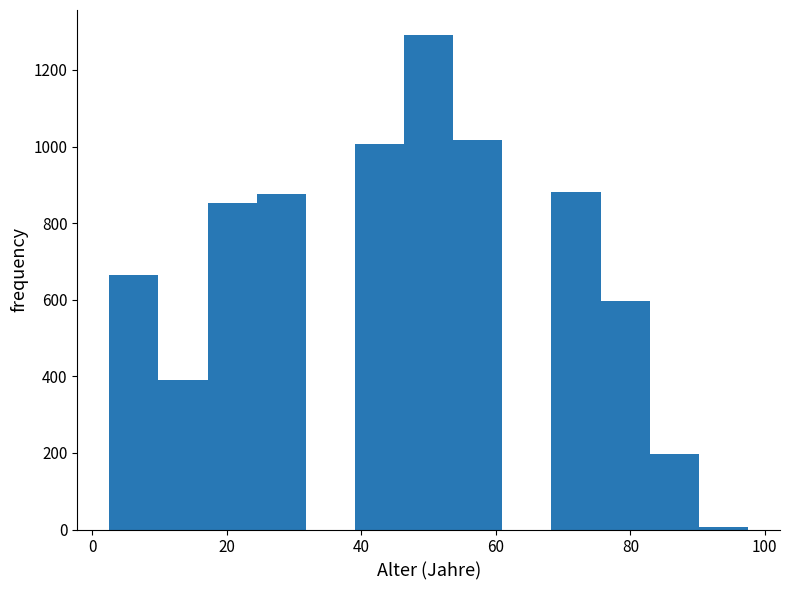

Around what value on the x-axis is the tallest bar? Give the approximate position of its centre, as read against the axis.

50